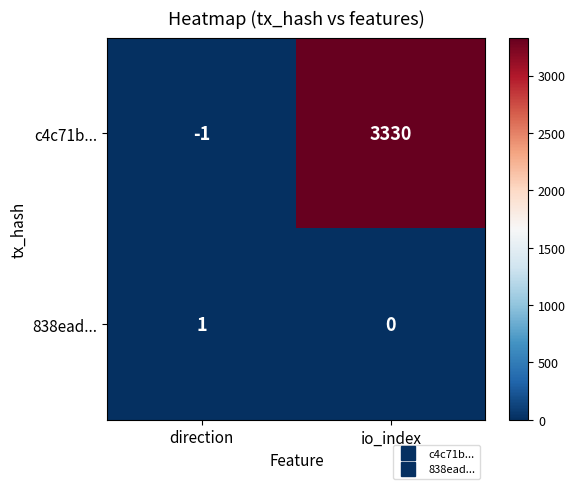

Rank the series by their maximum value, from lowest to highest.

838ead..., c4c71b...